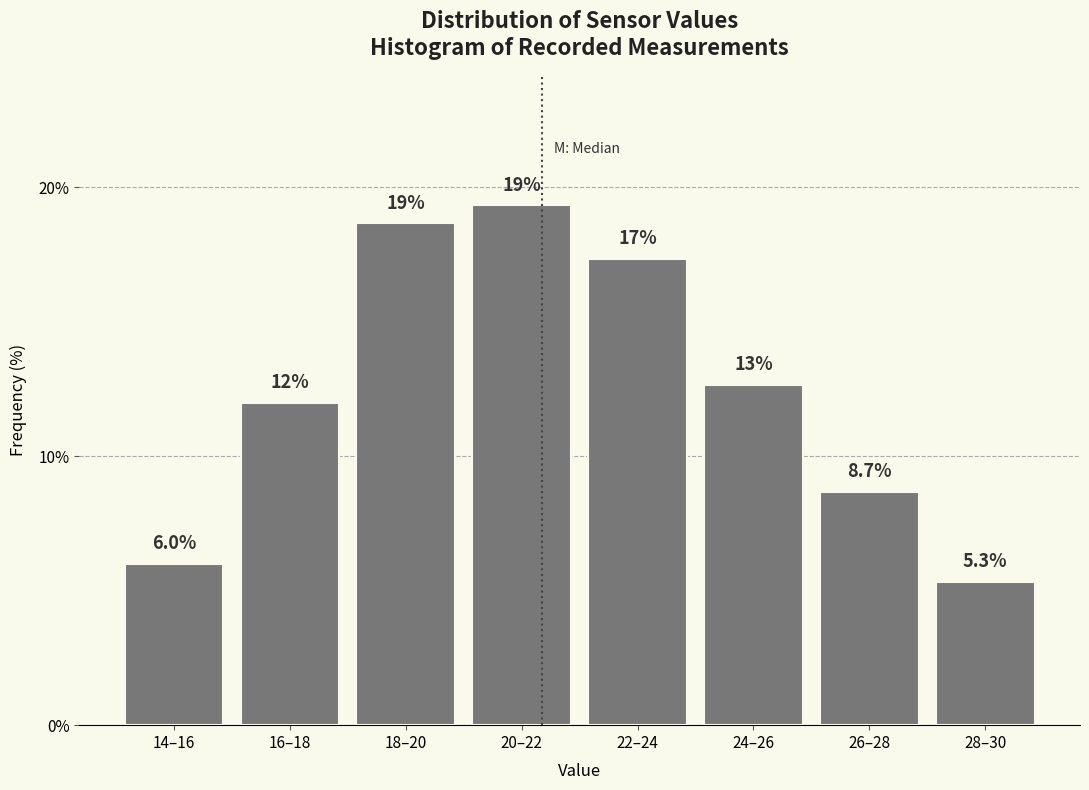

Reading left to right, what are all the values shown in this chart?

6.0	12.0	18.7	19.3	17.3	12.7	8.7	5.3